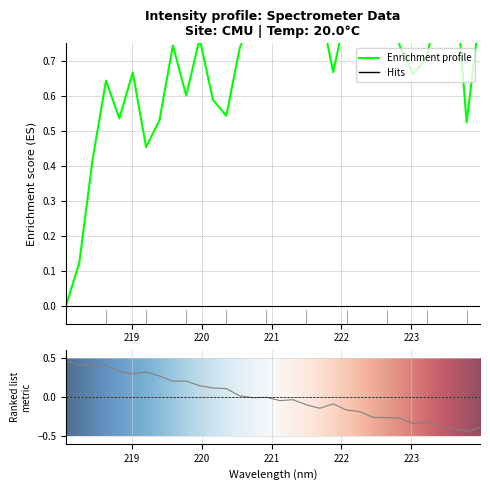

Reading left to right, list all the values displayed in this chart.

218.0596=0.0	218.2508=0.1	218.442=0.4	218.6332=0.6	218.8244=0.5	219.0156=0.7	219.2067=0.5	219.3979=0.5	219.589=0.7	219.7801=0.6	219.9712=0.8	220.1623=0.6	220.3533=0.5	220.5444=0.7	220.7354=0.8	220.9264=0.8	221.1174=0.9	221.3083=0.8	221.4993=0.8	221.6902=0.9	221.8812=0.7	222.0721=0.8	222.263=0.8	222.4538=0.8	222.6447=0.9	222.8355=0.7	223.0264=0.7	223.2172=0.7	223.408=0.9	223.5987=1.0	223.7895=0.5	223.9802=0.8